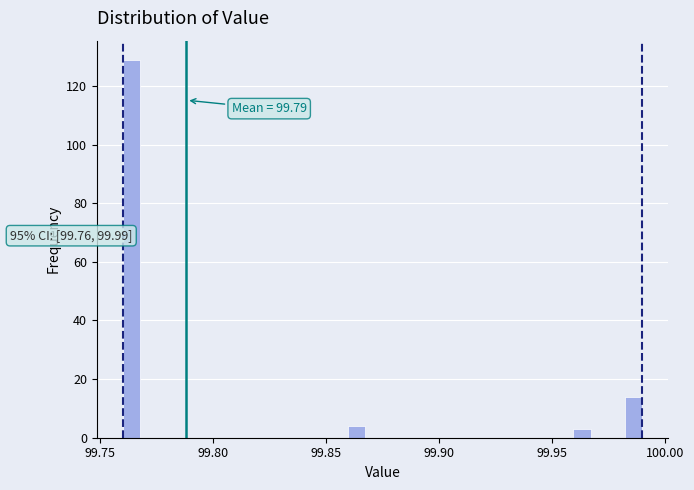

Around what value on the x-axis is the tallest bar? Give the approximate position of its centre, as read against the axis.

99.765